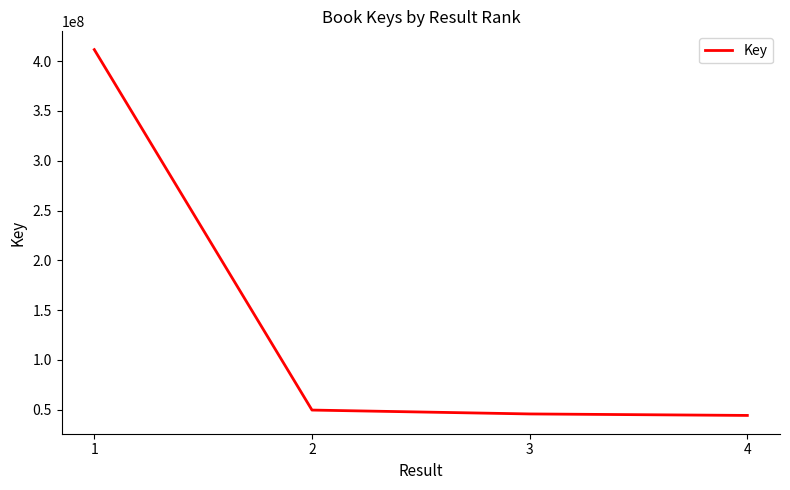

How many values are below 49649706?

2